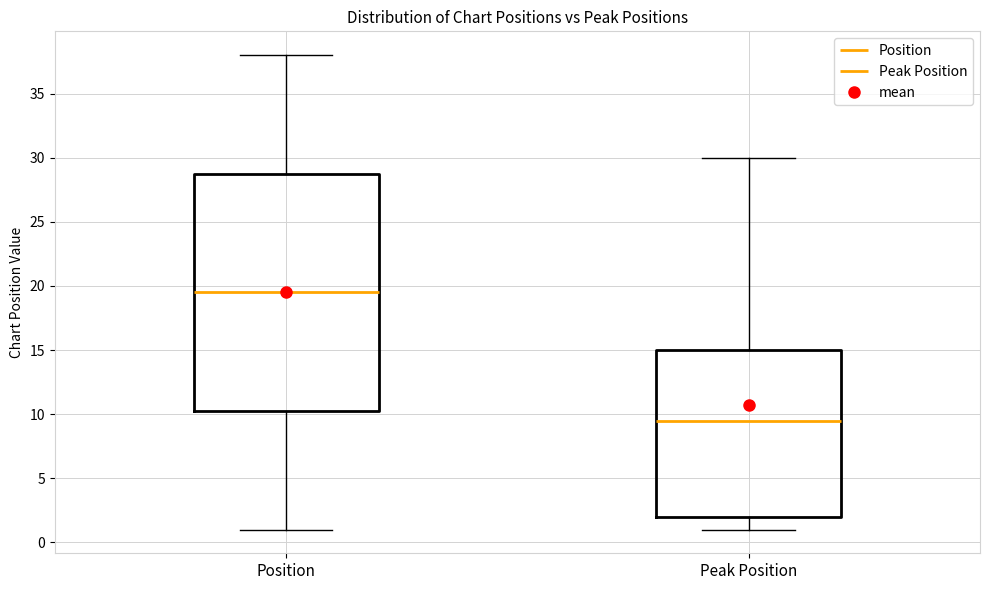

Where is the lower edge of the box for Peak Position on the y-axis? The values are not printed on the chart, so give them approximately, as read against the axis.

2.0